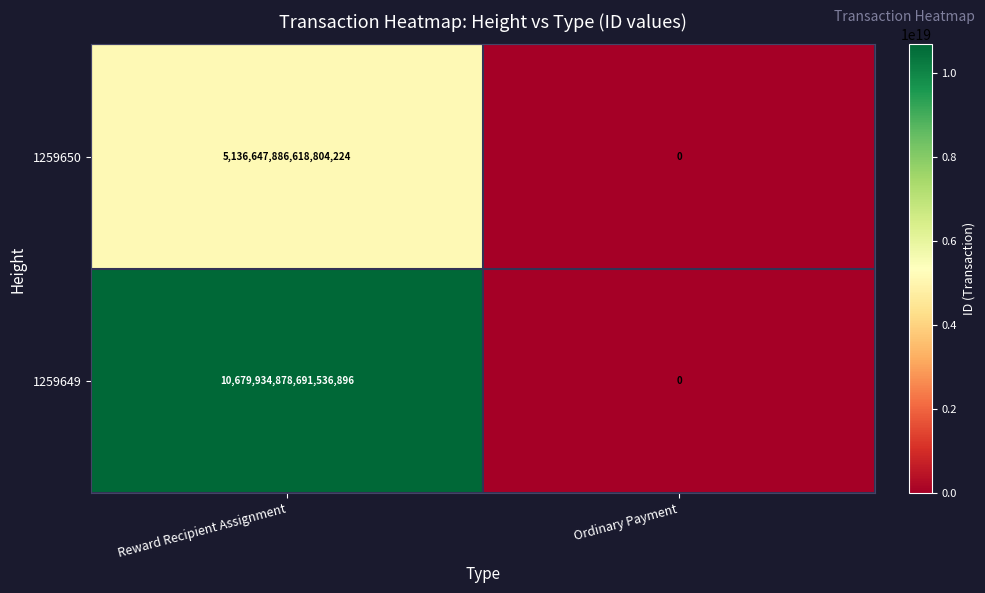

How many series are shown in this chart?

2